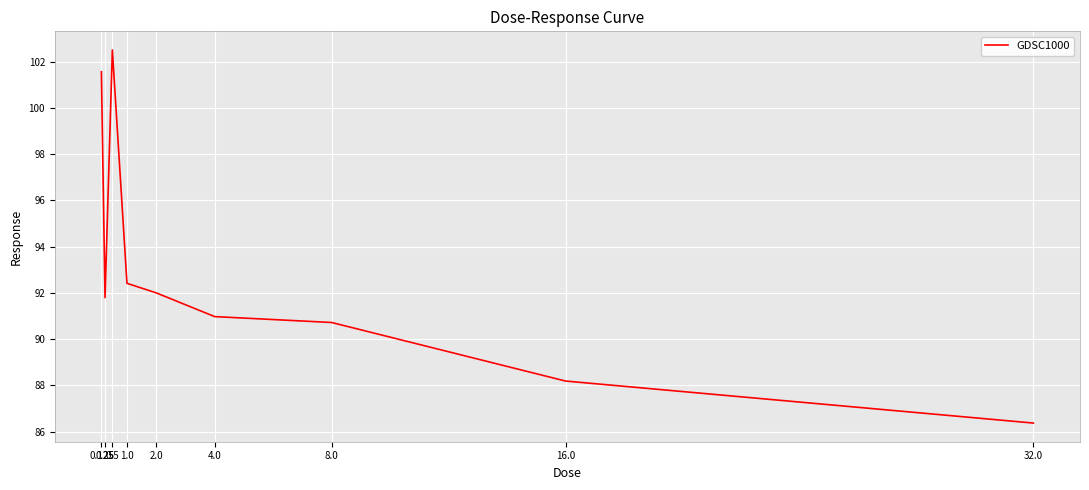

What is the greatest value displayed?

102.5